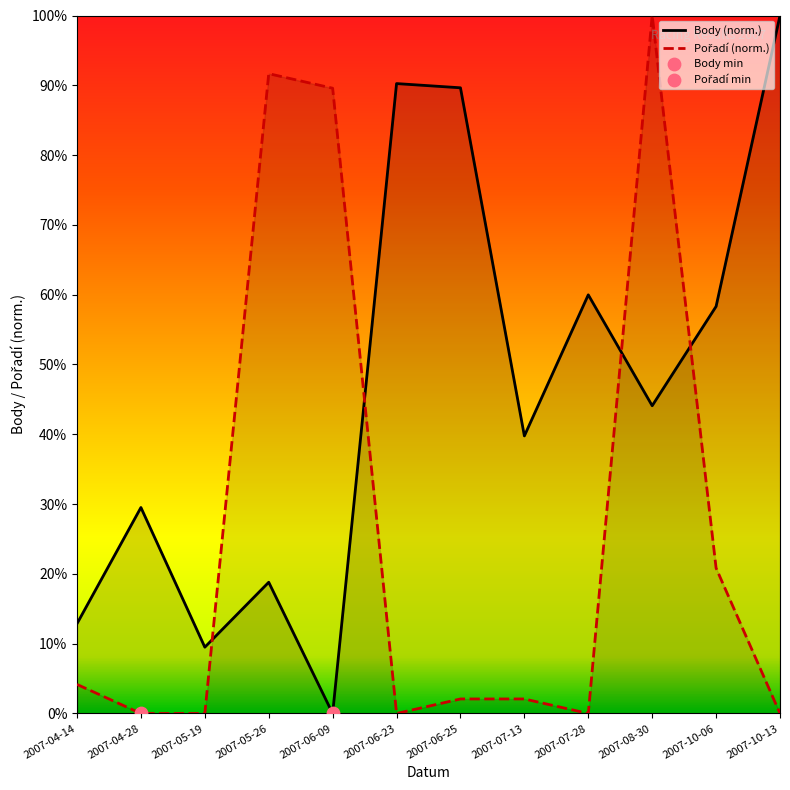

What is the total value across all series at 2007-07-28?

60.0